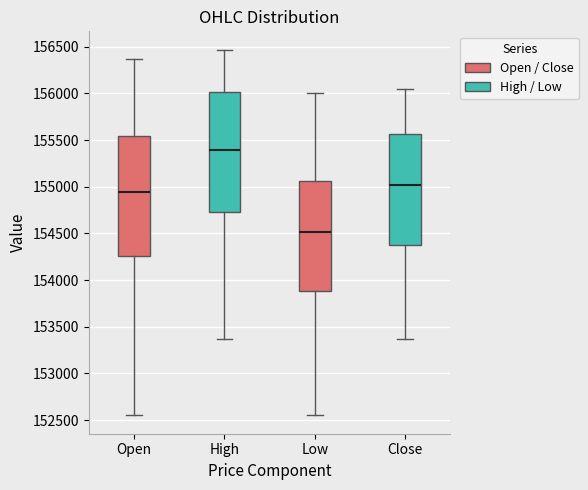

Reading left to right, transcribe this box plot: for each box, give where its median line is, the range the box spans, and where its two whiskers end, as read against the y-axis. The values are not printed on the chart, so give them approximately, as read against the axis.

Open: median 154950, box 154250 to 155550, whiskers 152550 to 156350
High: median 155400, box 154750 to 156000, whiskers 153350 to 156450
Low: median 154500, box 153900 to 155050, whiskers 152550 to 156000
Close: median 155000, box 154400 to 155550, whiskers 153350 to 156050